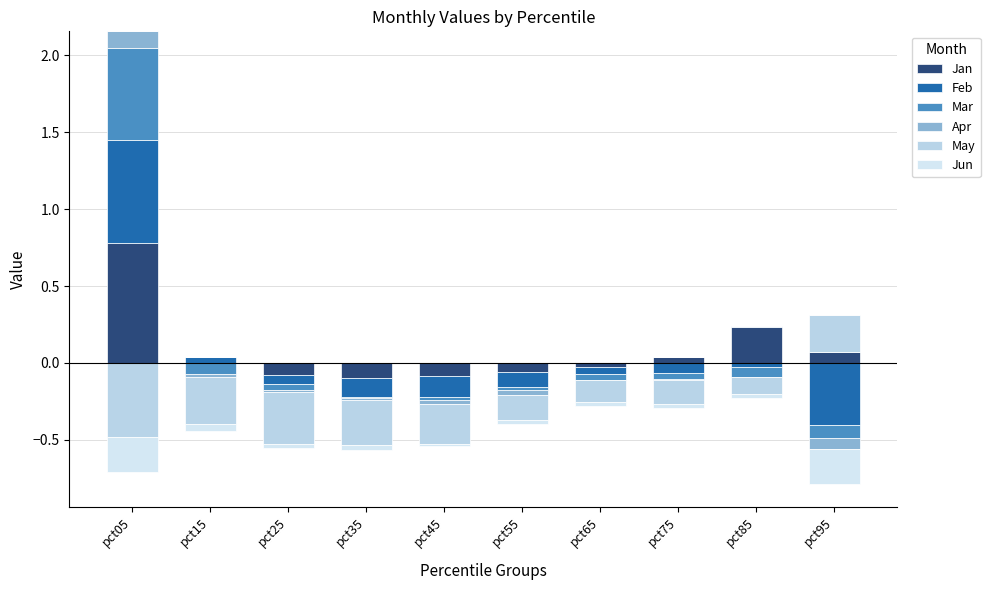

What are all the series names shown in the legend?

Jan, Feb, Mar, Apr, May, Jun